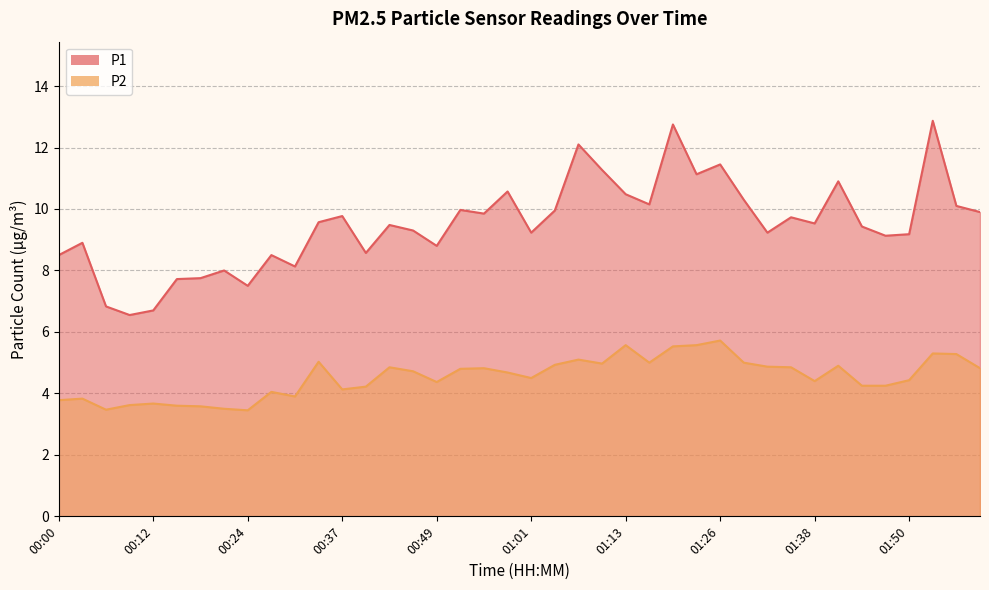

List the labels in order of P2 value, largest first.

01:26, 01:13, 01:23, 01:19, 01:53, 01:56, 01:07, 00:34, 01:16, 01:29, 01:10, 01:04, 01:41, 01:32, 00:43, 01:35, 00:55, 01:59, 00:52, 00:46, 00:58, 01:01, 01:50, 01:38, 00:49, 01:44, 01:47, 00:40, 00:37, 00:27, 00:31, 00:03, 00:00, 00:12, 00:09, 00:15, 00:18, 00:21, 00:06, 00:24